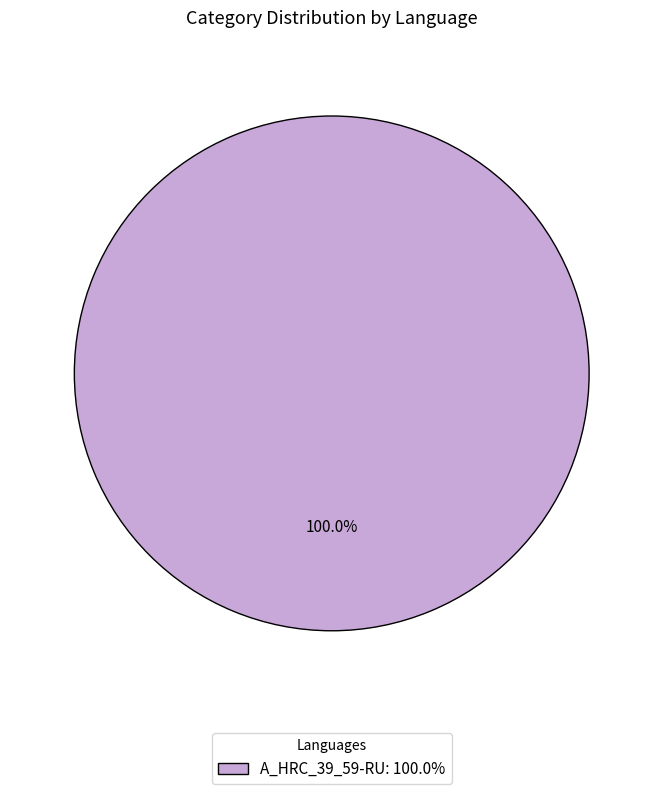

Rank the categories by value from highest to lowest.

A_HRC_39_59-RU: 100.0%